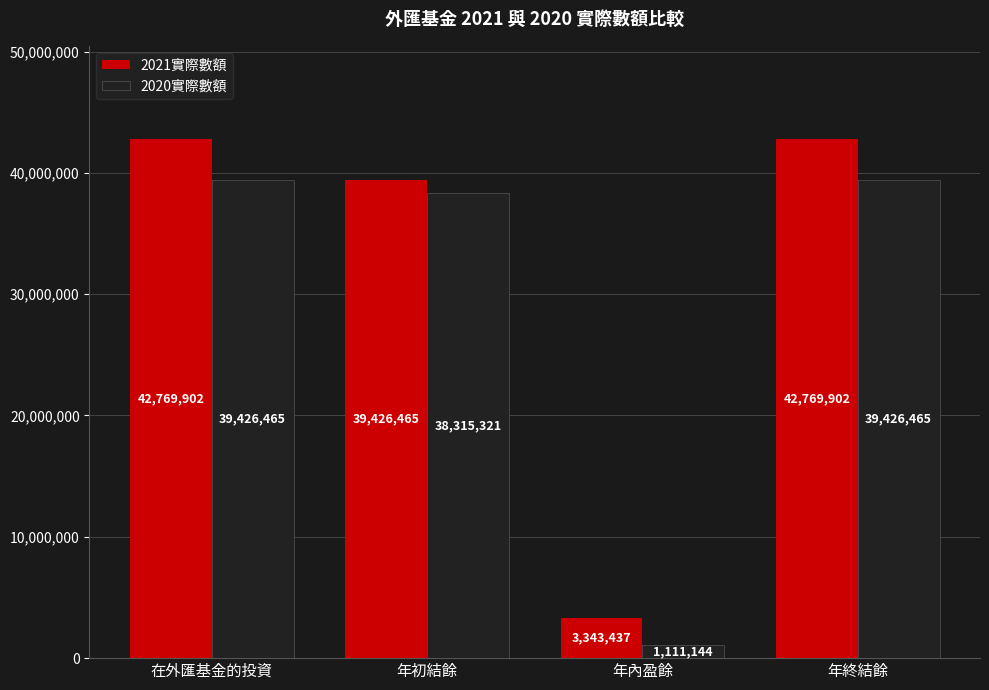

What is the label of the 4th bar from the right?

在外匯基金的投資